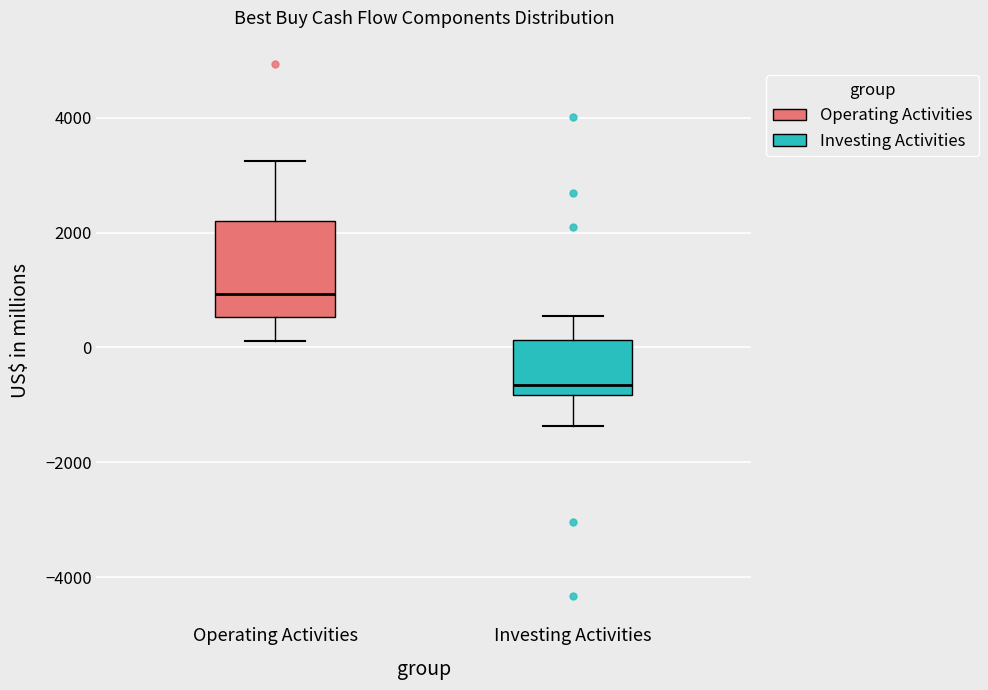

Which box is the tallest, from its lower edge to its upper edge?

Operating Activities